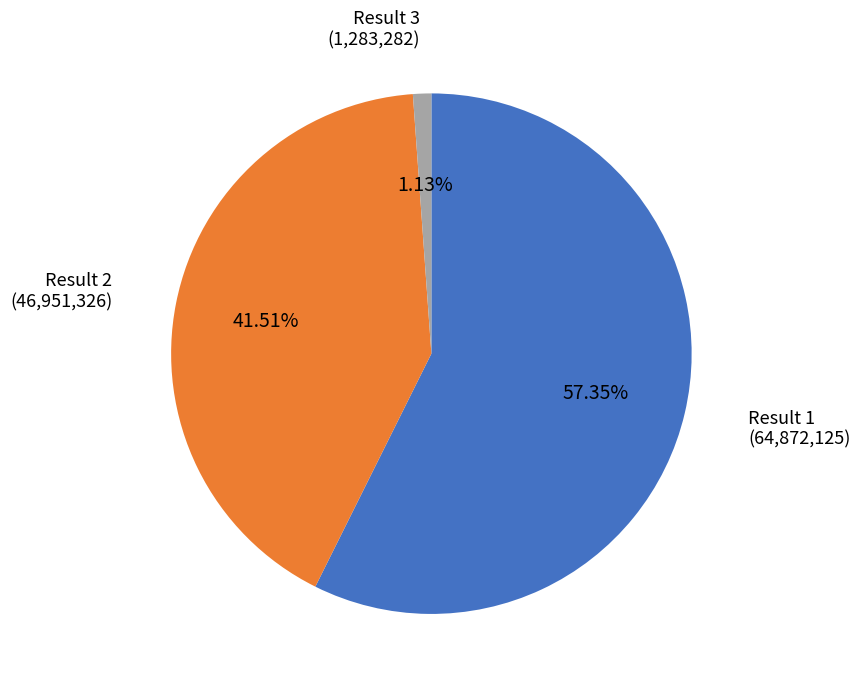

Does any single category account for the majority?

Yes